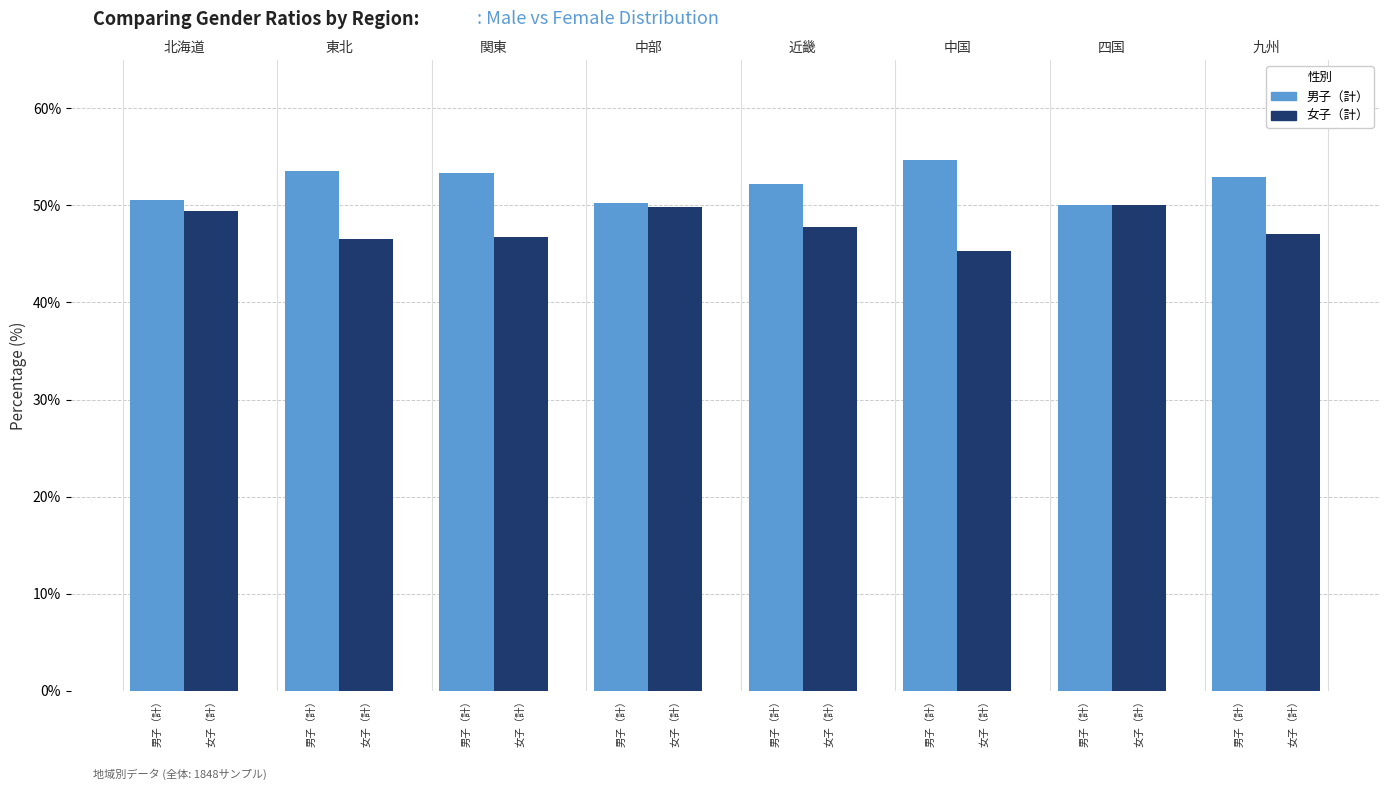

How many data points does each series have?

8